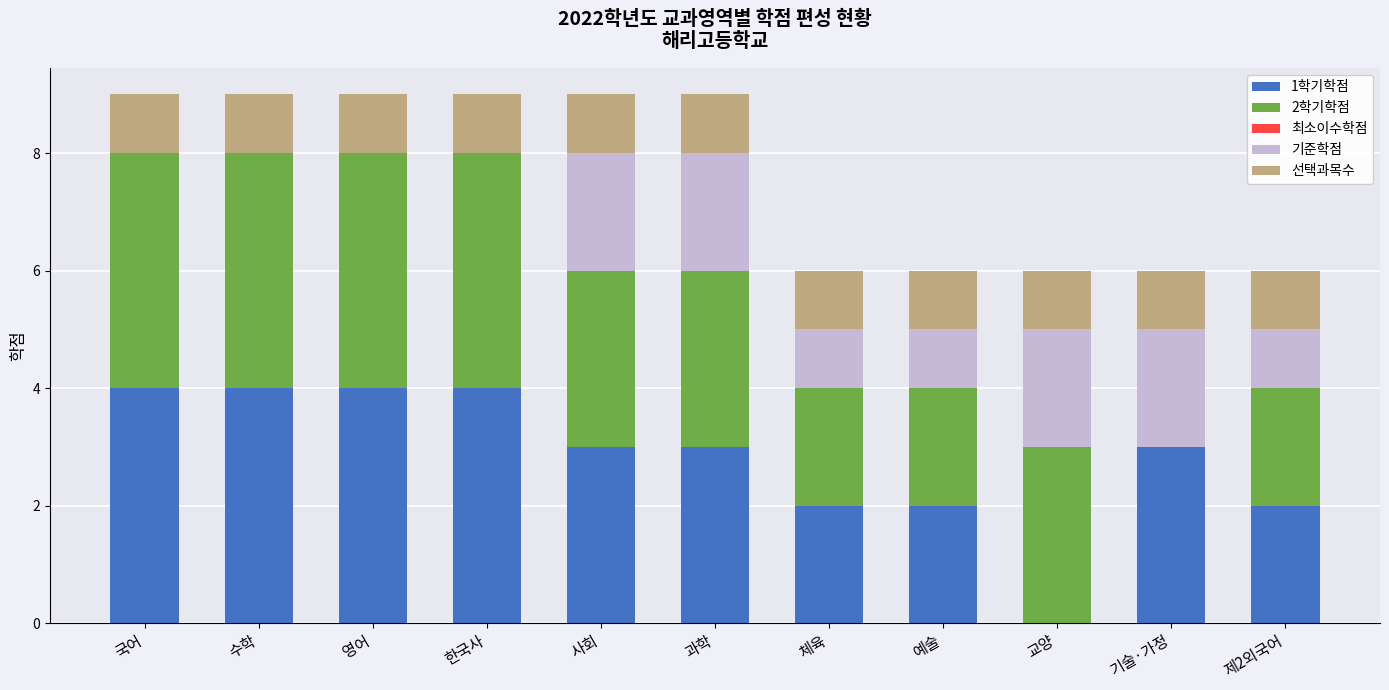

What is the total value across all series at 예술?

6